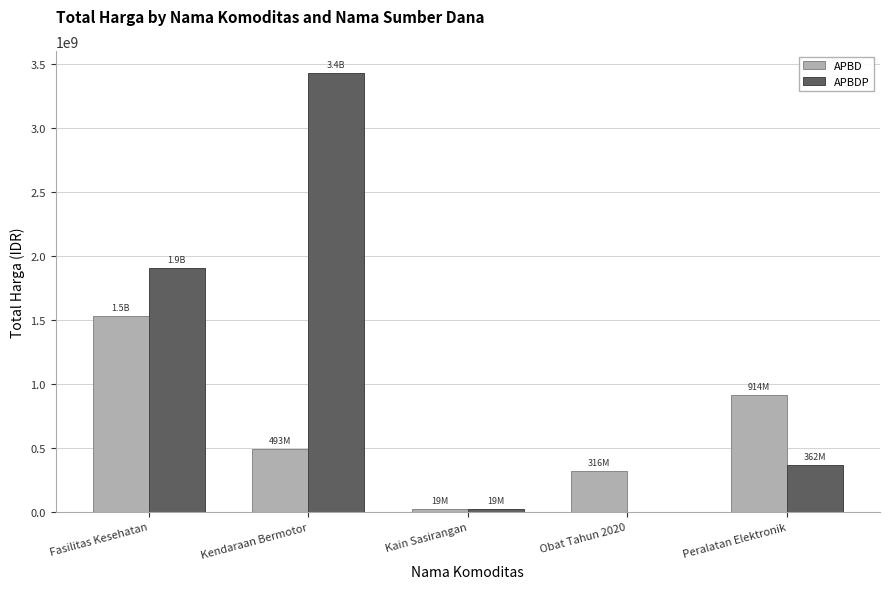

Count the number of data series in this chart.

2